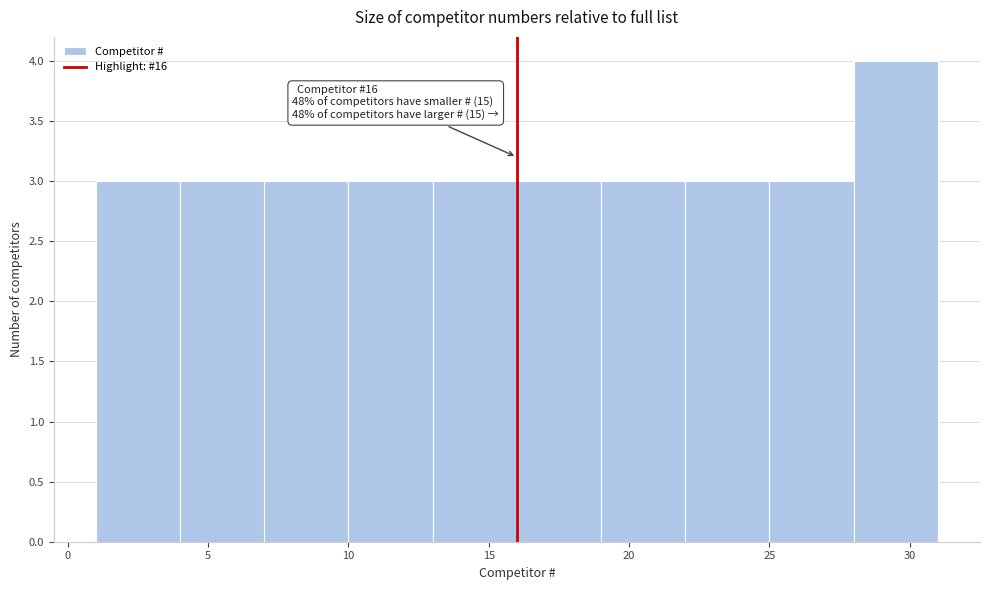

Which range on the x-axis has the tallest bar?

28 to 31